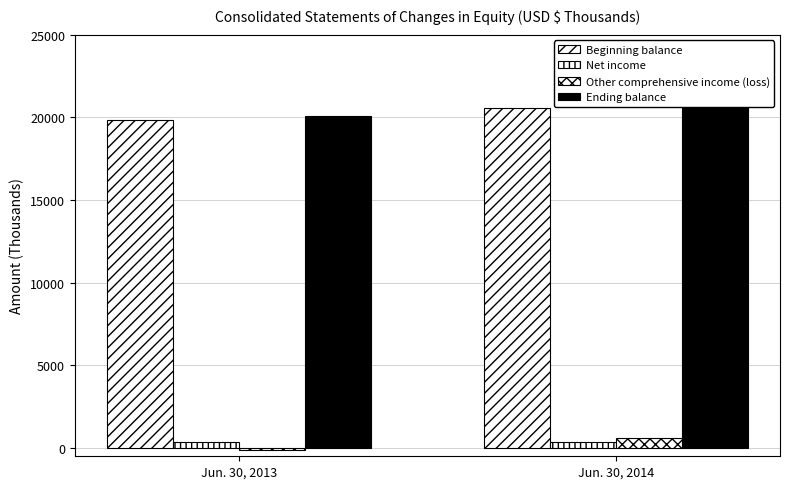

Reading left to right, list all the values displayed in this chart.

Beginning balance: Jun. 30, 2013=19840	Jun. 30, 2014=20577
Net income: Jun. 30, 2013=368	Jun. 30, 2014=361
Other comprehensive income (loss): Jun. 30, 2013=-122	Jun. 30, 2014=580
Ending balance: Jun. 30, 2013=20086	Jun. 30, 2014=21518